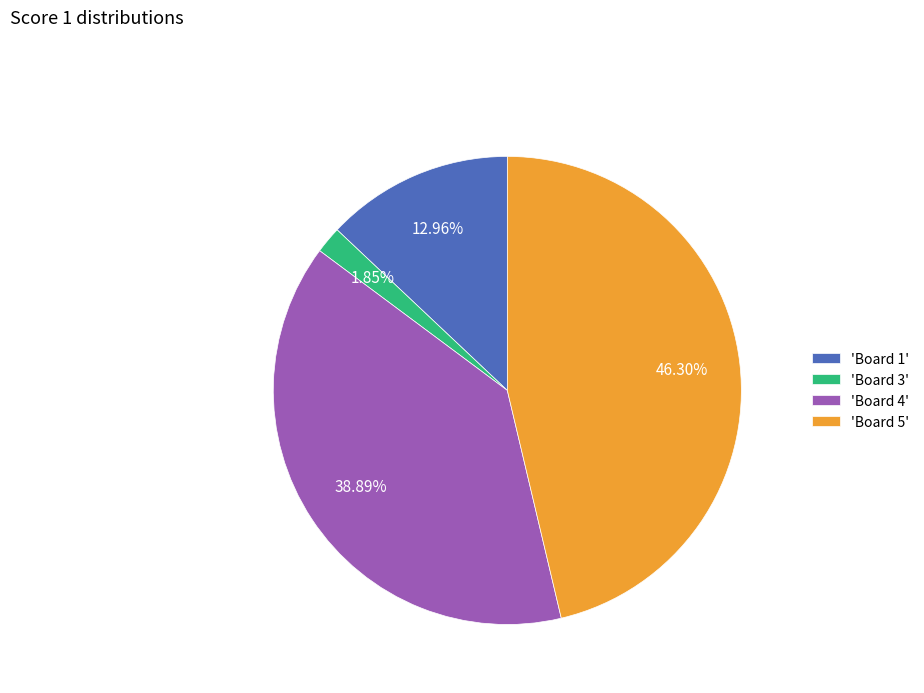

How many slices are in this pie chart?

4